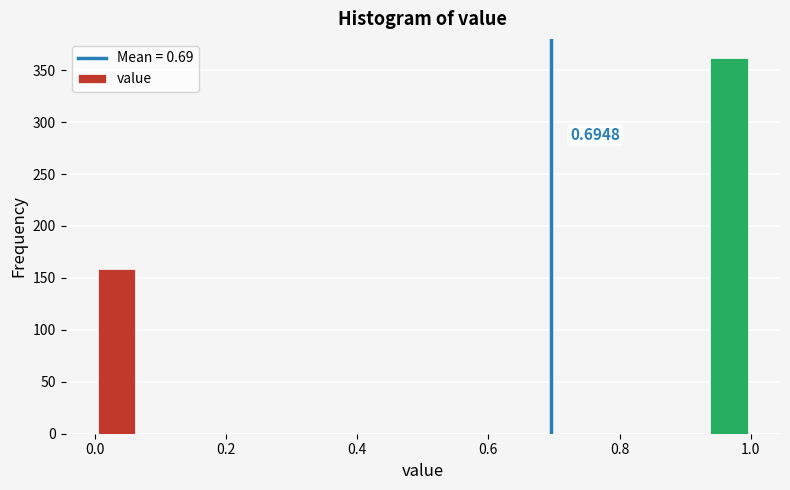

Read against the x-axis, roughly where is the centre of the tallest bar?

0.96